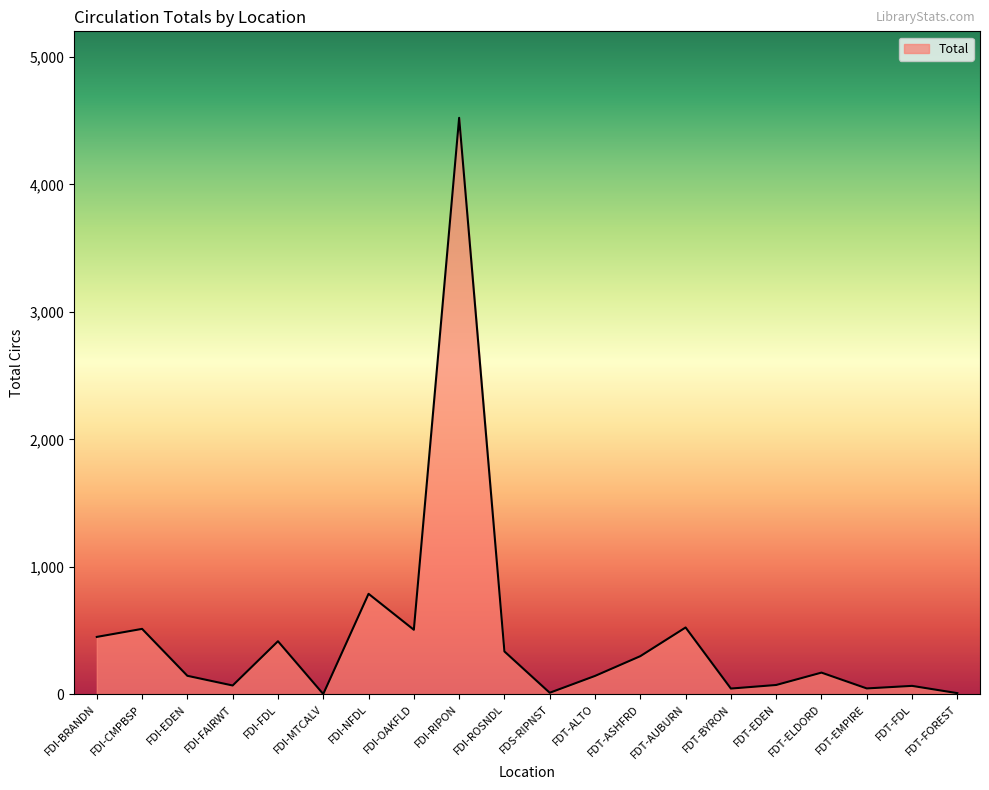

Does the chart display data point markers on the line(s)?

No